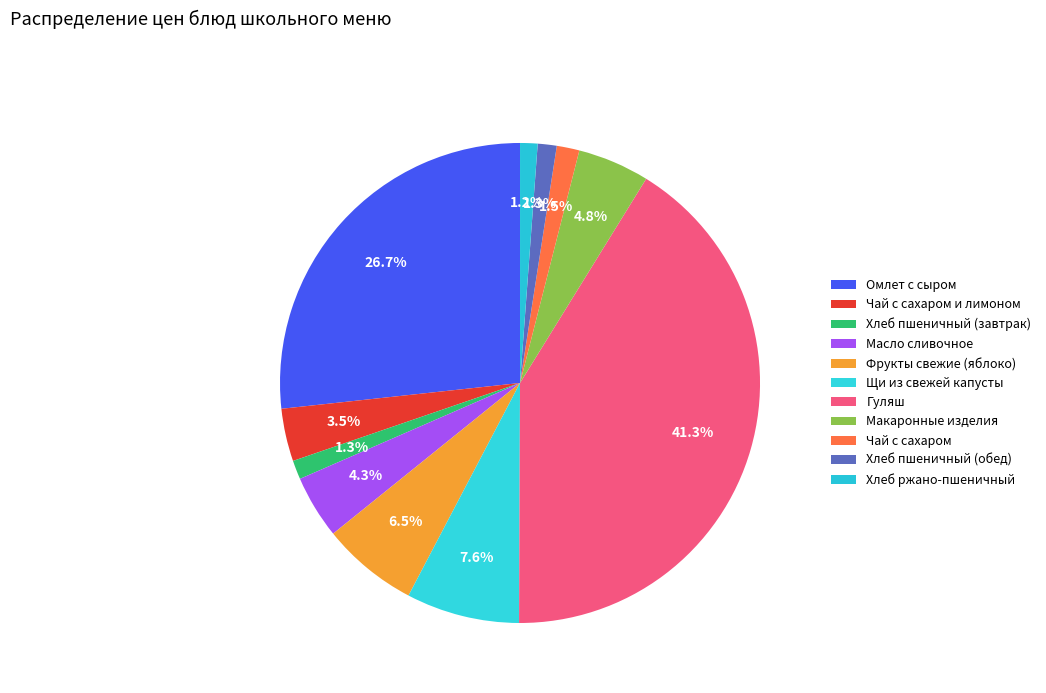

The Чай с сахаром slice represents 1% of the pie. True or false?

False